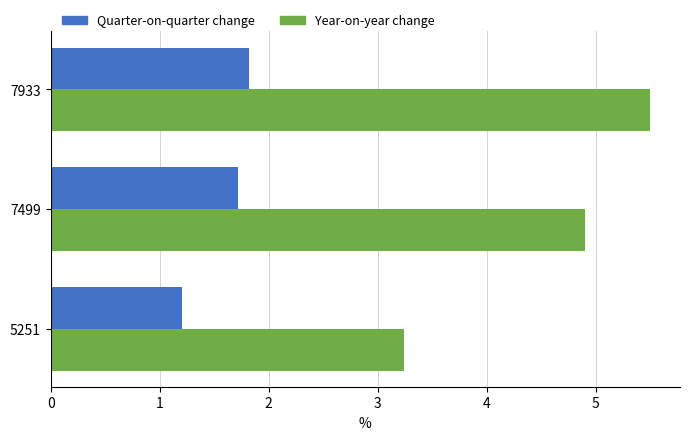

List the labels in order of Year-on-year change value, smallest first.

5251, 7499, 7933